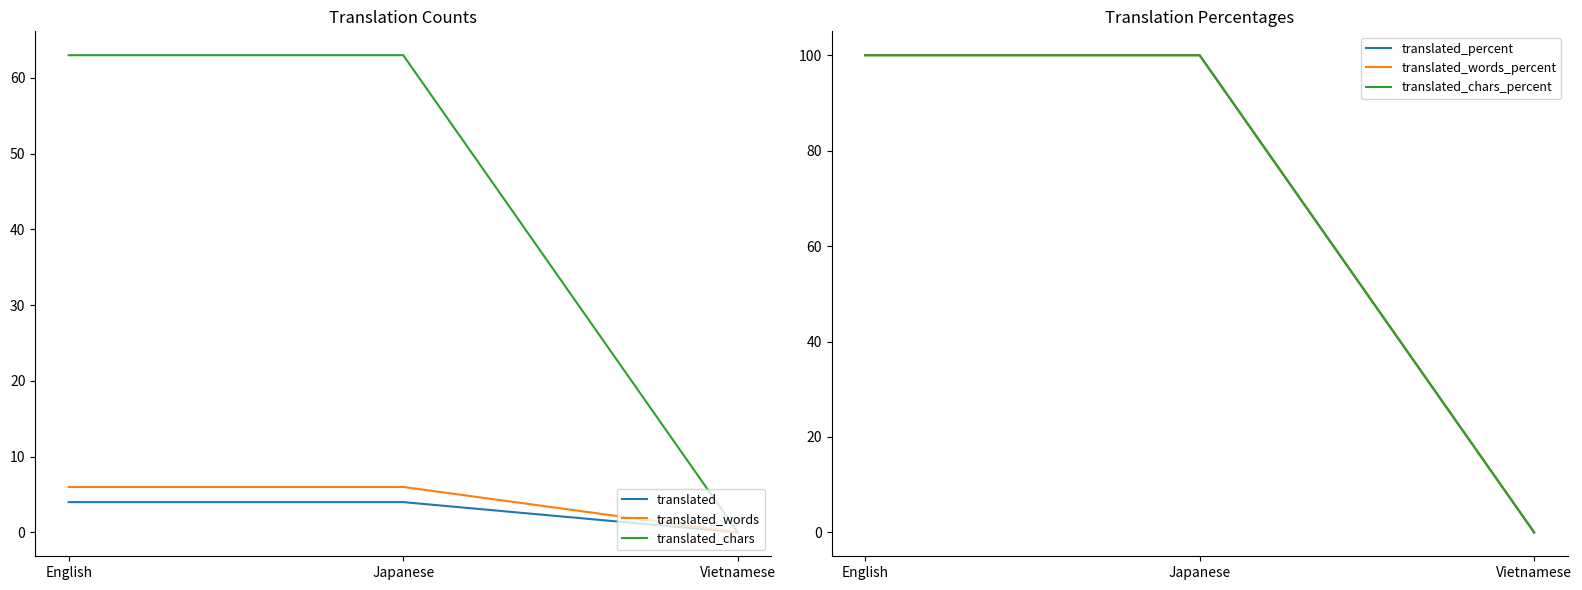

What is the difference between the second highest and minimum values in the translated_words series?

6